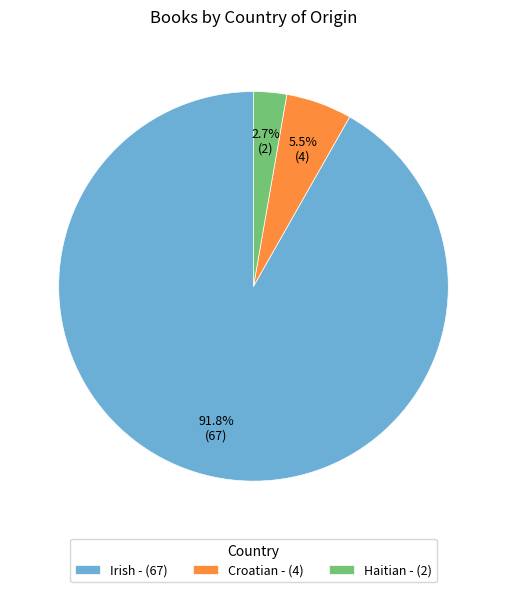

Which has a higher value, Haitian - (2) or Irish - (67)?

Irish - (67)